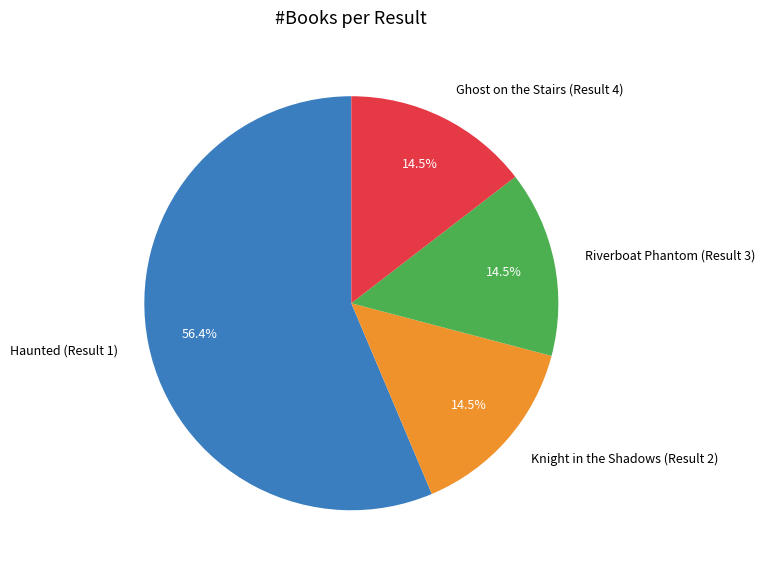

Do Haunted (Result 1) and Ghost on the Stairs (Result 4) together represent more than half of the pie?

Yes